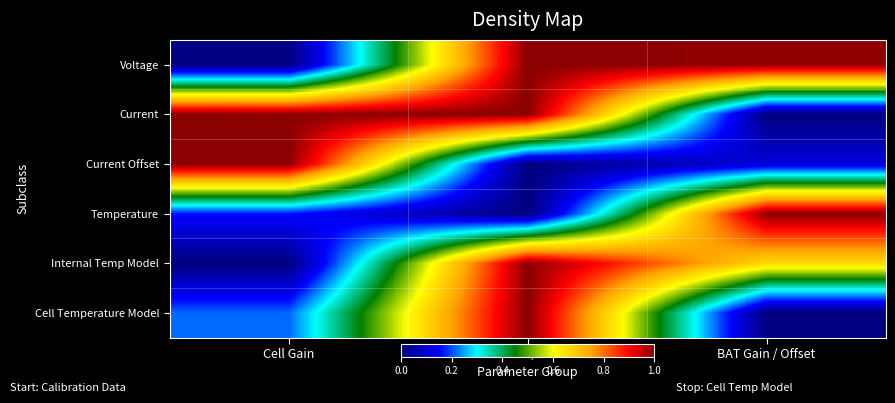

What is the spread (max minus min) of values at BAT Gain / Offset?

1.0